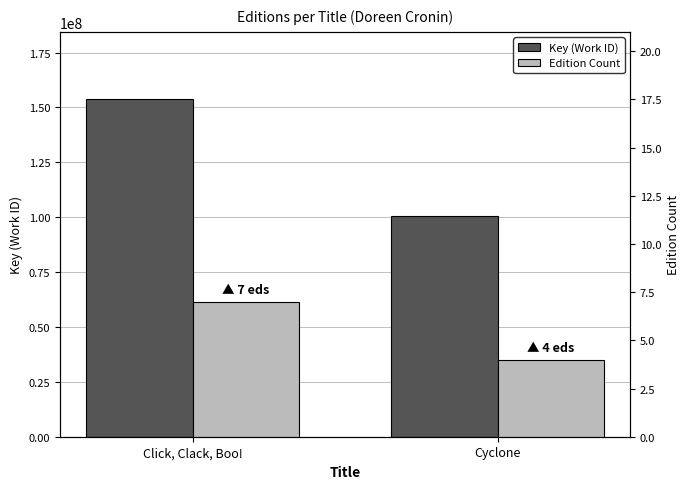

What is the total value across all series at Cyclone?

100511994